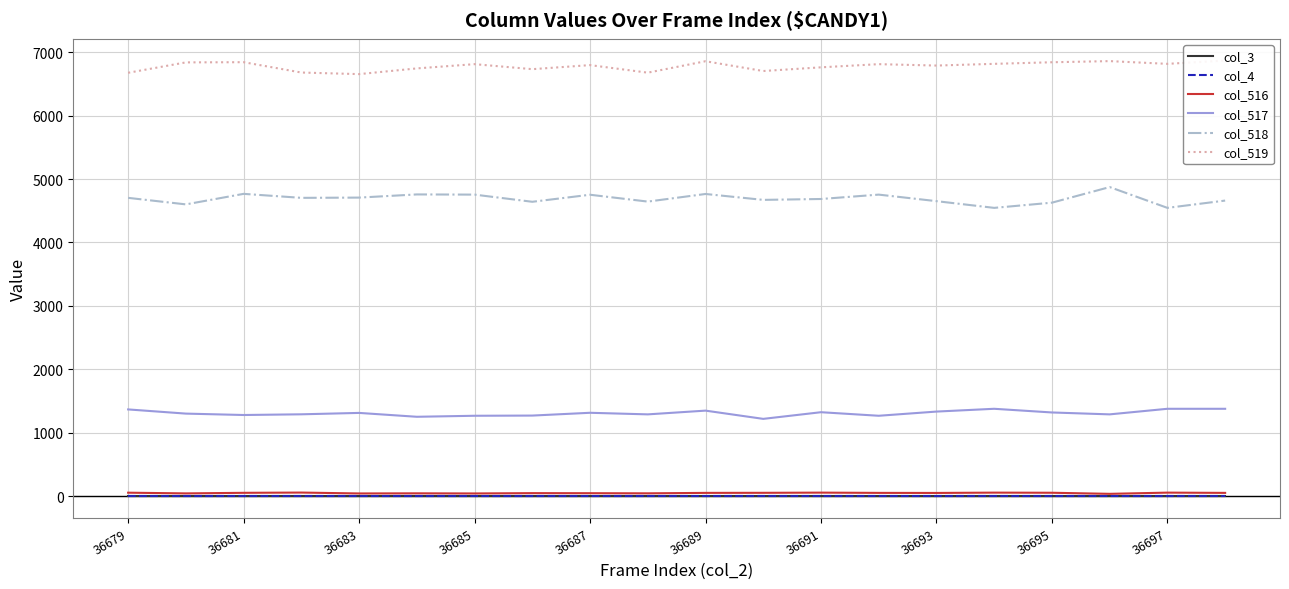

True or false: col_4 and col_517 intersect in this chart.

False